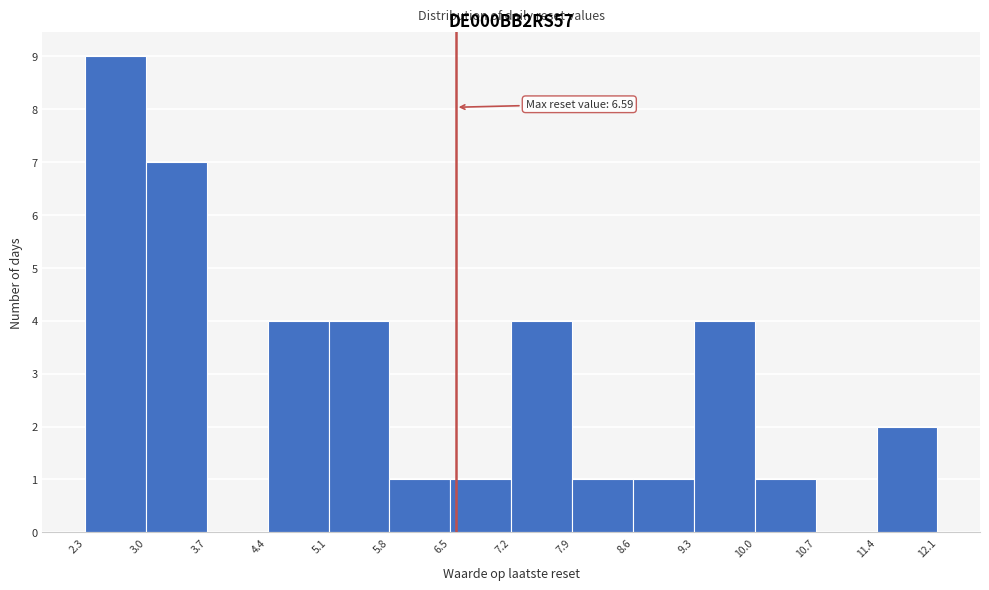

Which range on the x-axis has the tallest bar?

2.3 to 3.0